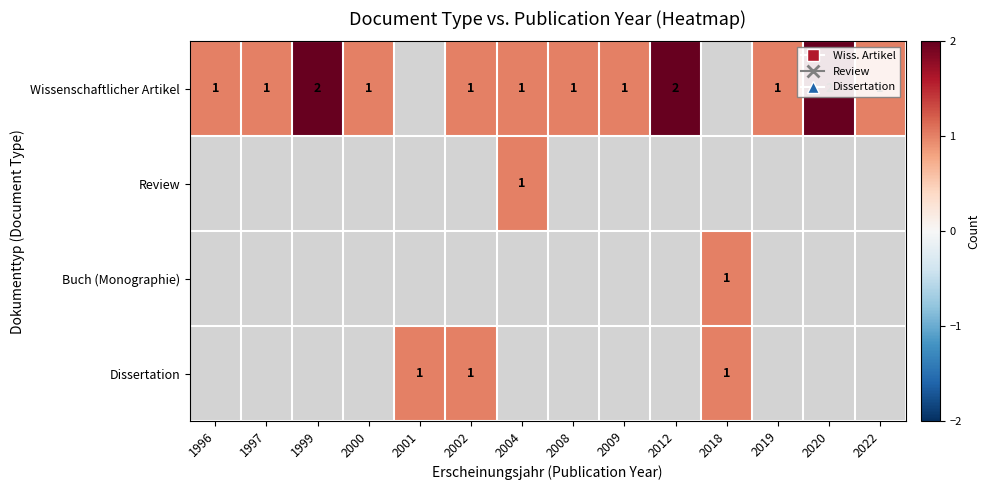

The Dissertation series shows 2 at 2001. True or false?

False